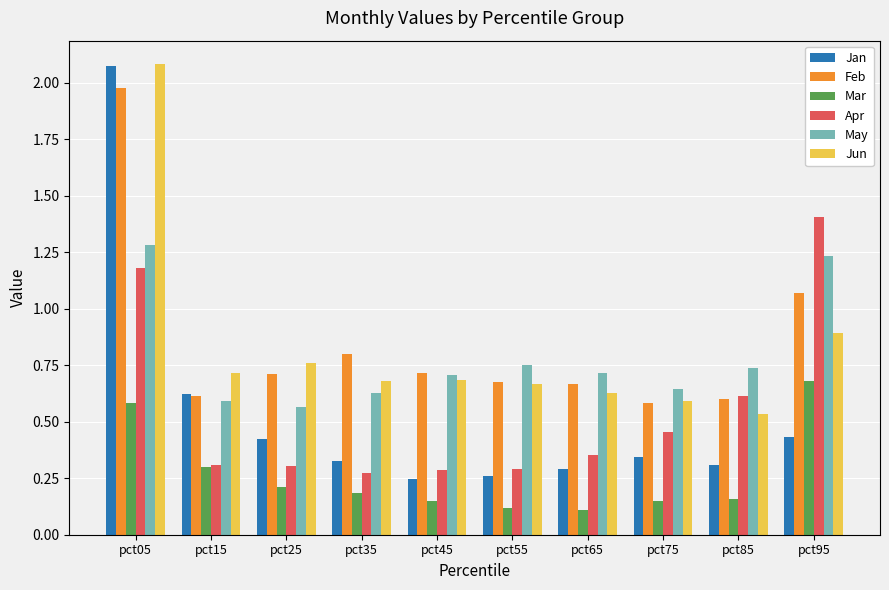

What is the sum of all Apr values?

5.5